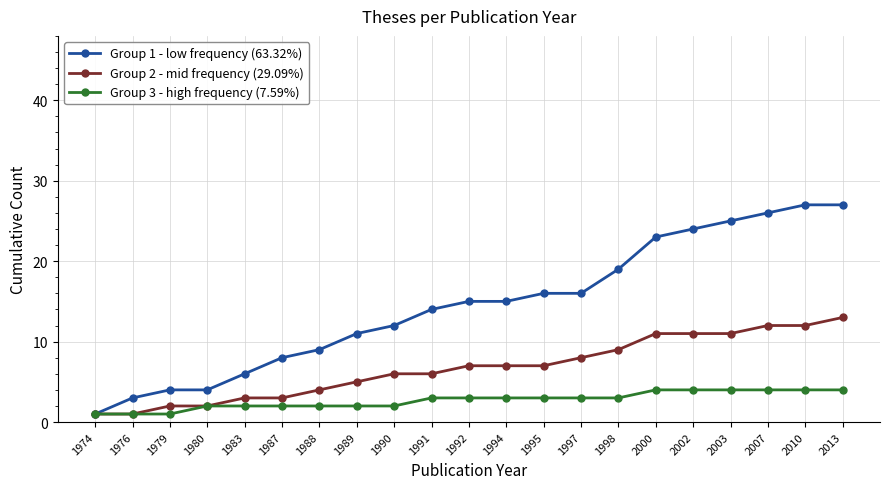

What is the average value of the Group 3 - high frequency (7.59%) series?

3